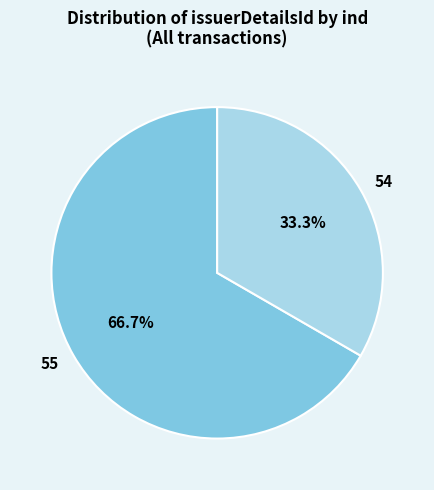

What percentage is NOT represented by 55?

33.3%